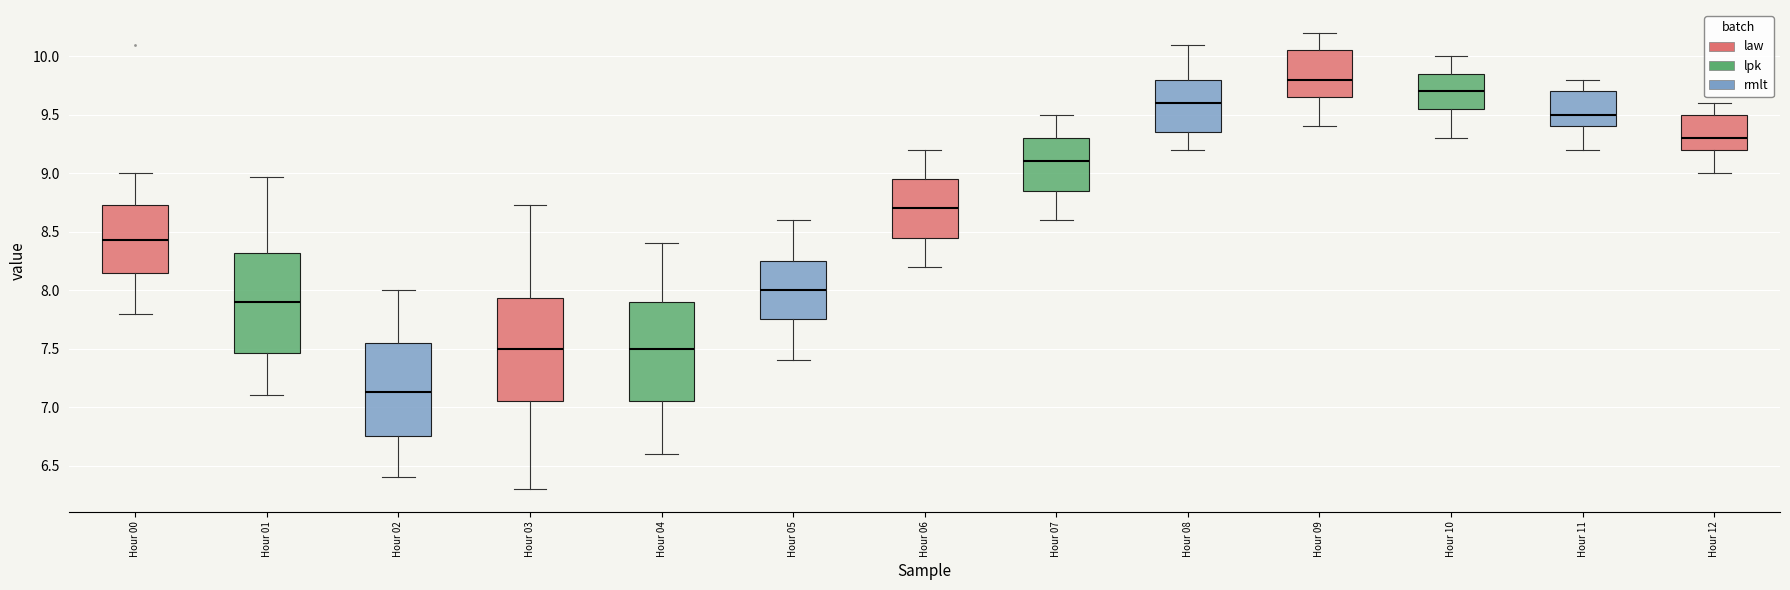

Reading left to right, read every box against the y-axis: the position of its median line, the range the box covers, and the ends of its whiskers. The values are not printed on the chart, so give them approximately, as read against the axis.

Hour 00: median 8.45, box 8.15 to 8.75, whiskers 7.80 to 9.00
Hour 01: median 7.90, box 7.45 to 8.30, whiskers 7.10 to 8.95
Hour 02: median 7.15, box 6.75 to 7.55, whiskers 6.40 to 8.00
Hour 03: median 7.50, box 7.05 to 7.95, whiskers 6.30 to 8.75
Hour 04: median 7.50, box 7.05 to 7.90, whiskers 6.60 to 8.40
Hour 05: median 8.00, box 7.75 to 8.25, whiskers 7.40 to 8.60
Hour 06: median 8.70, box 8.45 to 8.95, whiskers 8.20 to 9.20
Hour 07: median 9.10, box 8.85 to 9.30, whiskers 8.60 to 9.50
Hour 08: median 9.60, box 9.35 to 9.80, whiskers 9.20 to 10.10
Hour 09: median 9.80, box 9.65 to 10.05, whiskers 9.40 to 10.20
Hour 10: median 9.70, box 9.55 to 9.85, whiskers 9.30 to 10.00
Hour 11: median 9.50, box 9.40 to 9.70, whiskers 9.20 to 9.80
Hour 12: median 9.30, box 9.20 to 9.50, whiskers 9.00 to 9.60